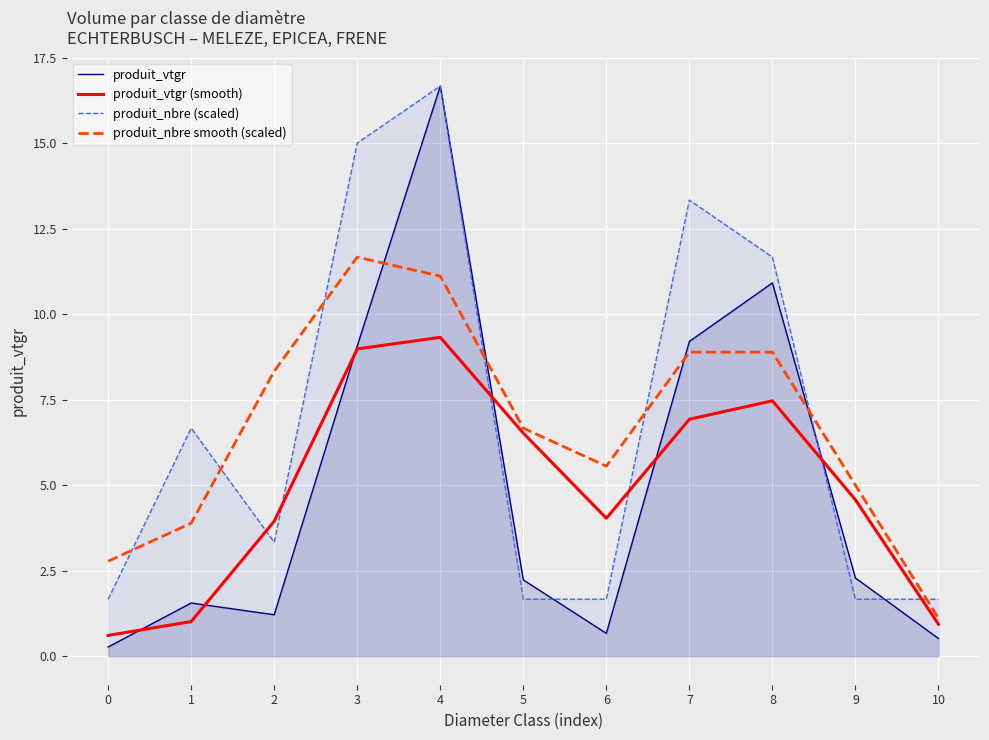

At which category is the sum across all series the highest?

4